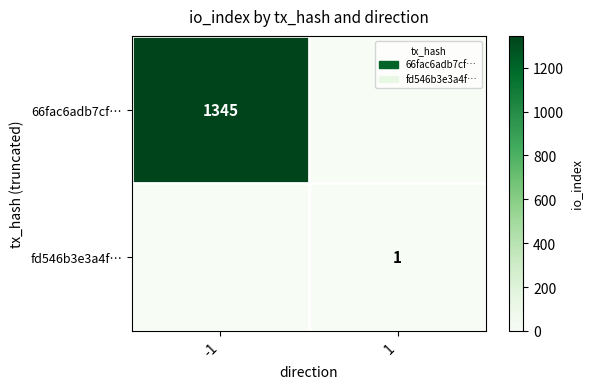

The value of 66fac6adb7cf… at -1 is 575. True or false?

False